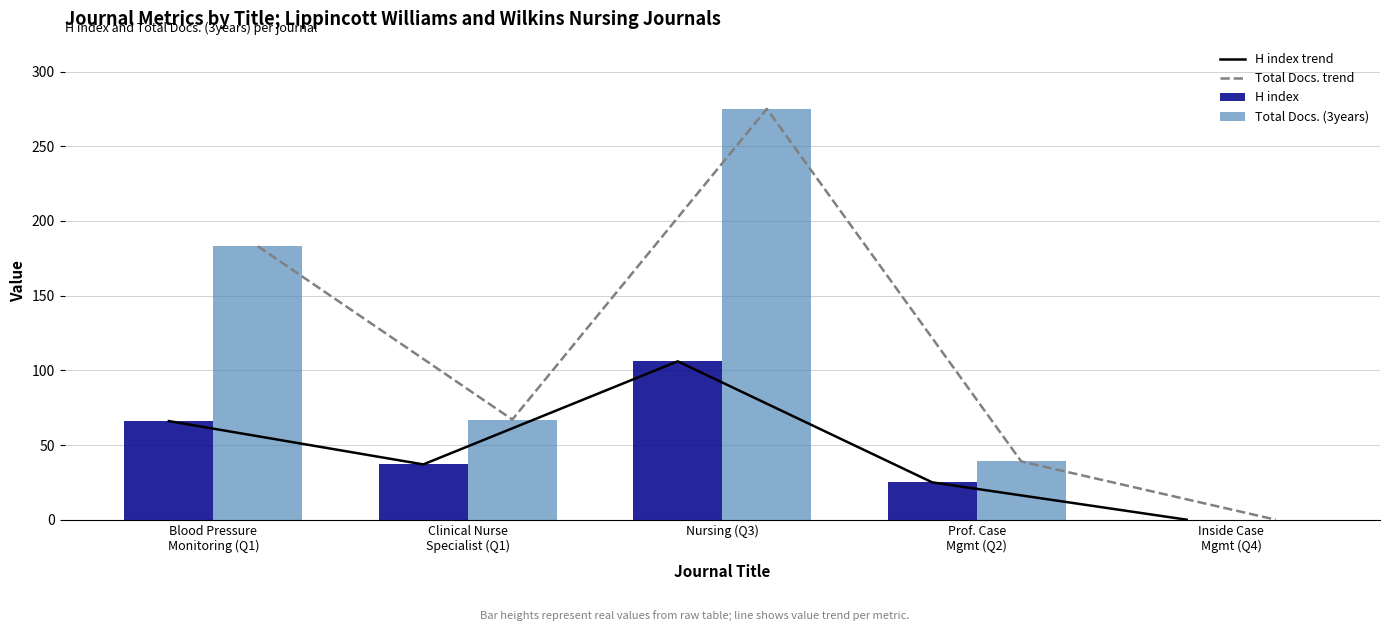

What is the difference between the second highest and second lowest values in the Total Docs. (3years) series?

144